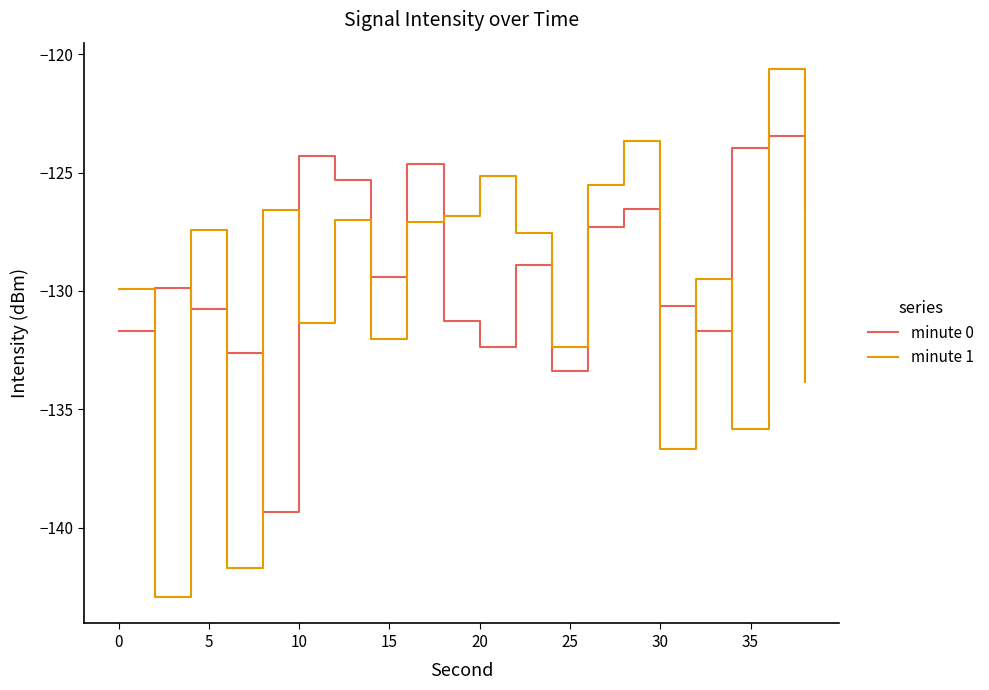

Which series has the widest spread of values?

minute 1